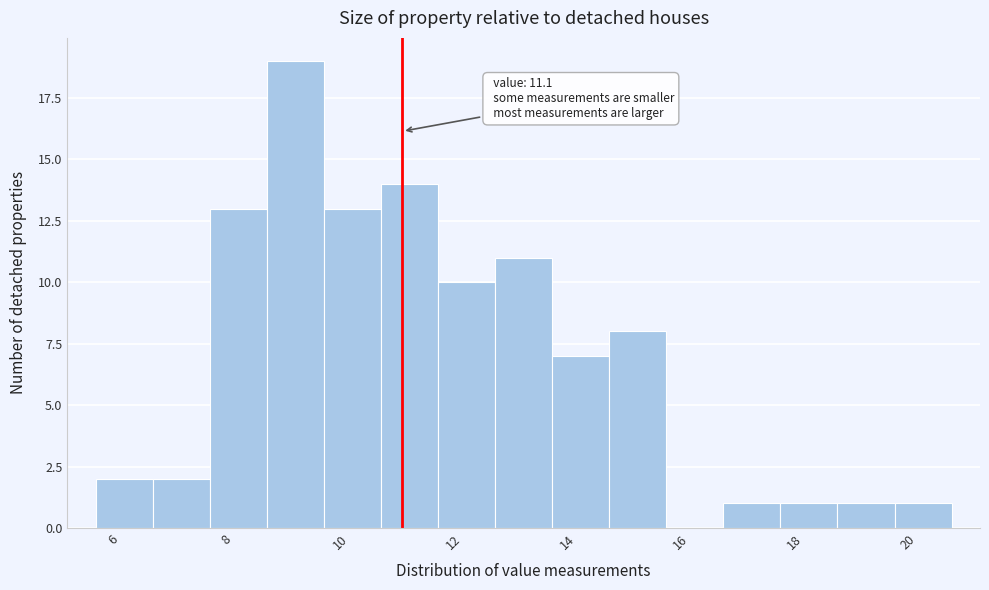

Which range on the x-axis has the tallest bar?

8.8 to 9.8